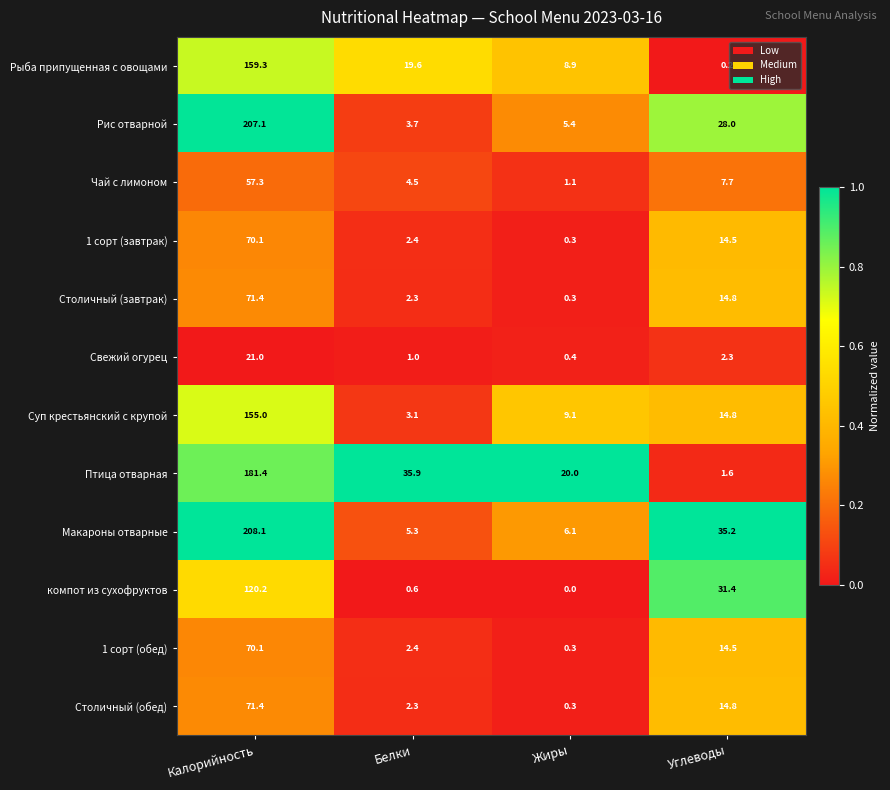

List the labels in order of 1 сорт (завтрак) value, smallest first.

Жиры, Белки, Углеводы, Калорийность